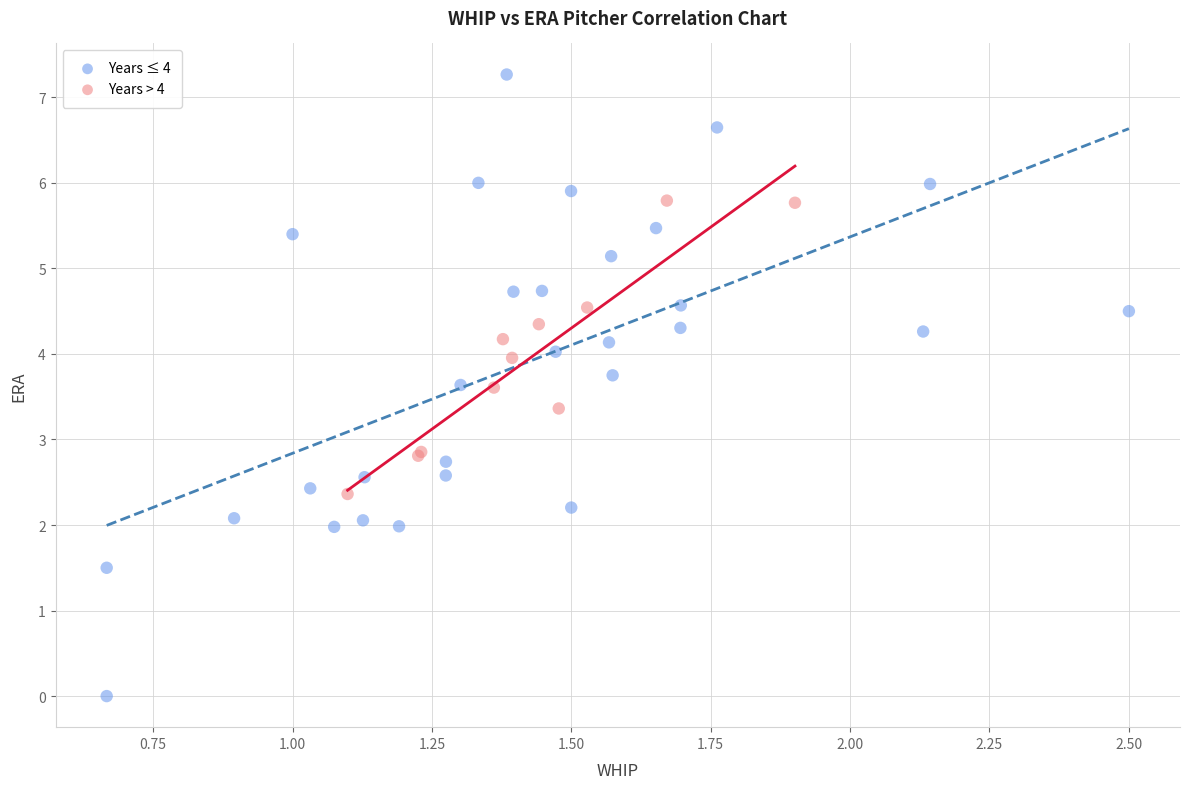

Which series has the widest spread of Y values?

Years ≤ 4